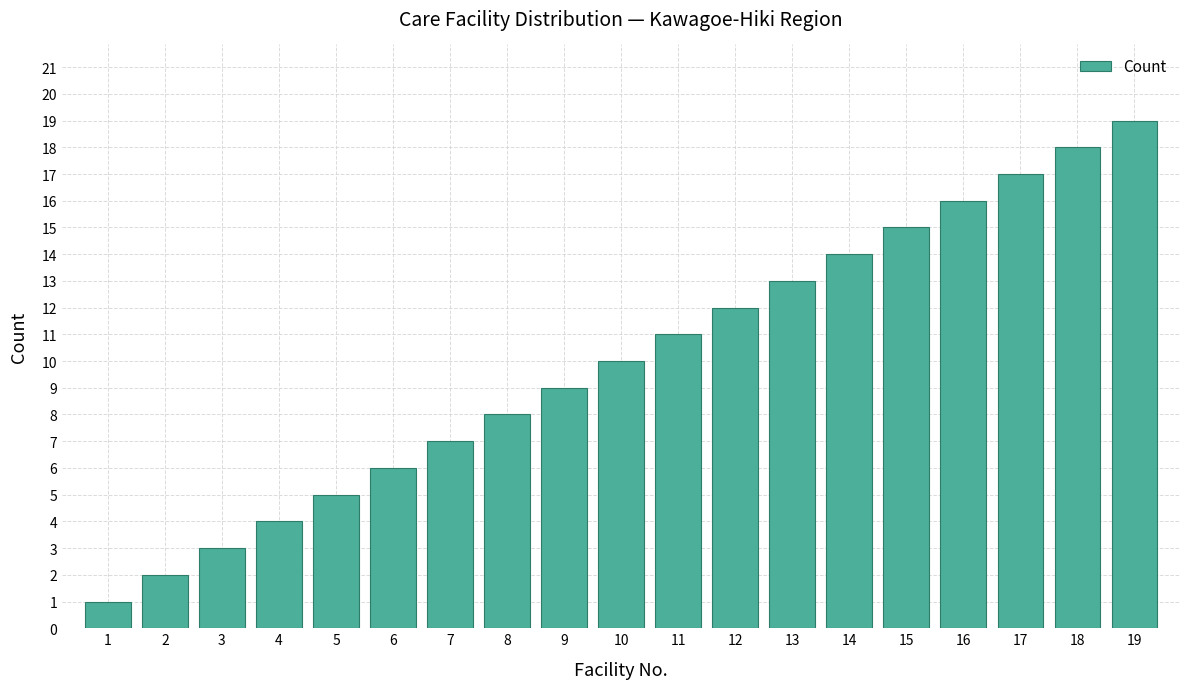

The value at 11 is 11. True or false?

True